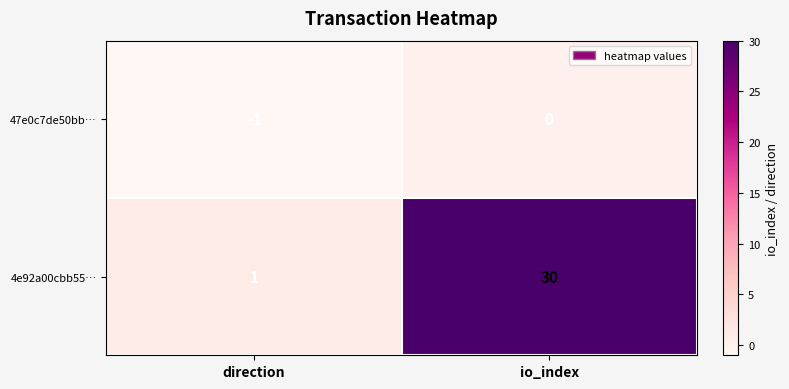

Which series has the widest spread of values?

4e92a00cbb55…